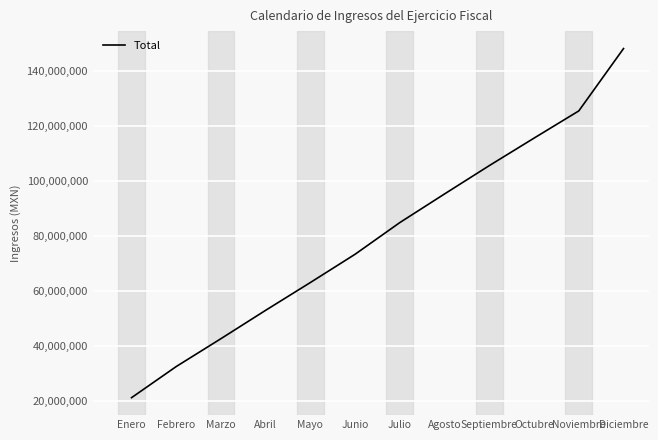

What is the change in value from Julio to Agosto?

+10402510.3